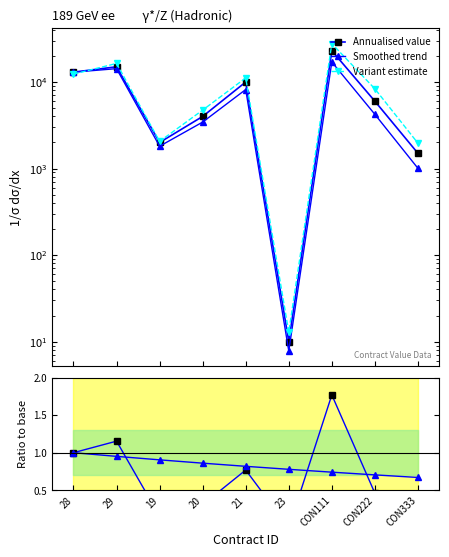

What is the total value across all series at 21?

29337.2